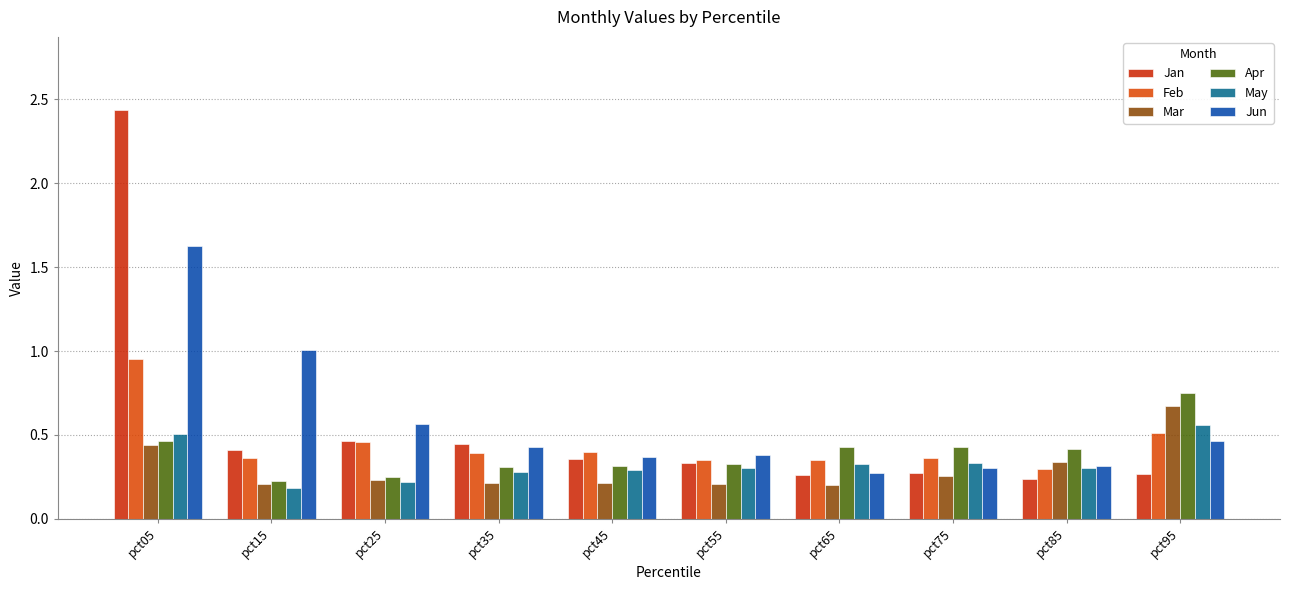

What is the smallest value displayed?

0.2